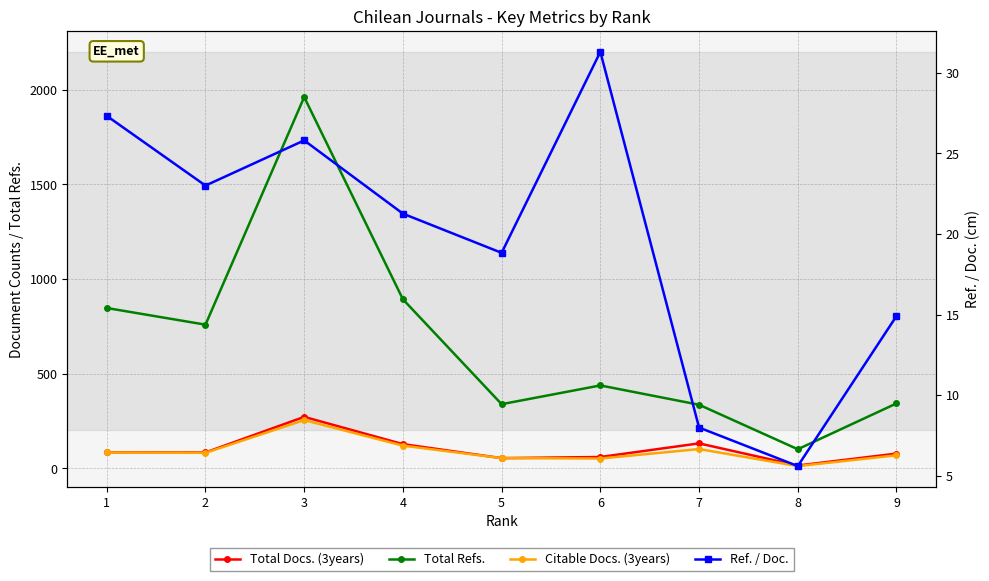

At which category does the chart reach its peak across all series?

3